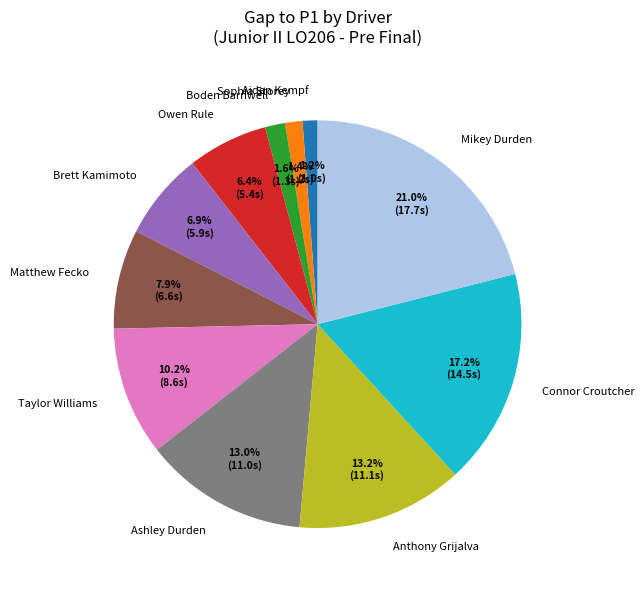

Does Mikey Durden represent more than half of the total?

No